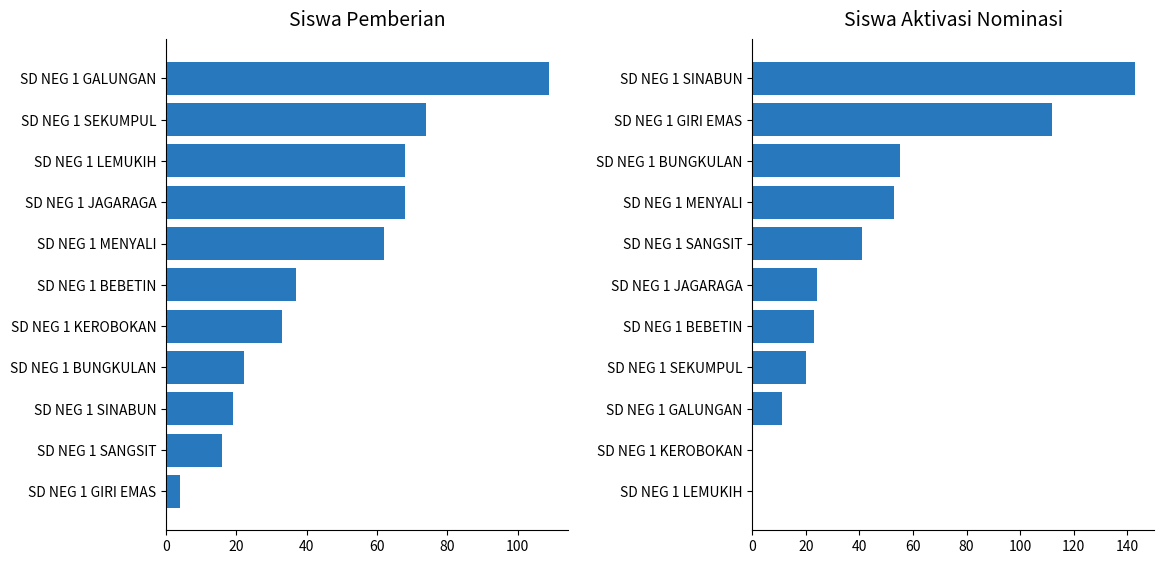

Is it true that Siswa Aktivasi Nominasi equals 0 at SD NEG 1 KEROBOKAN?

True